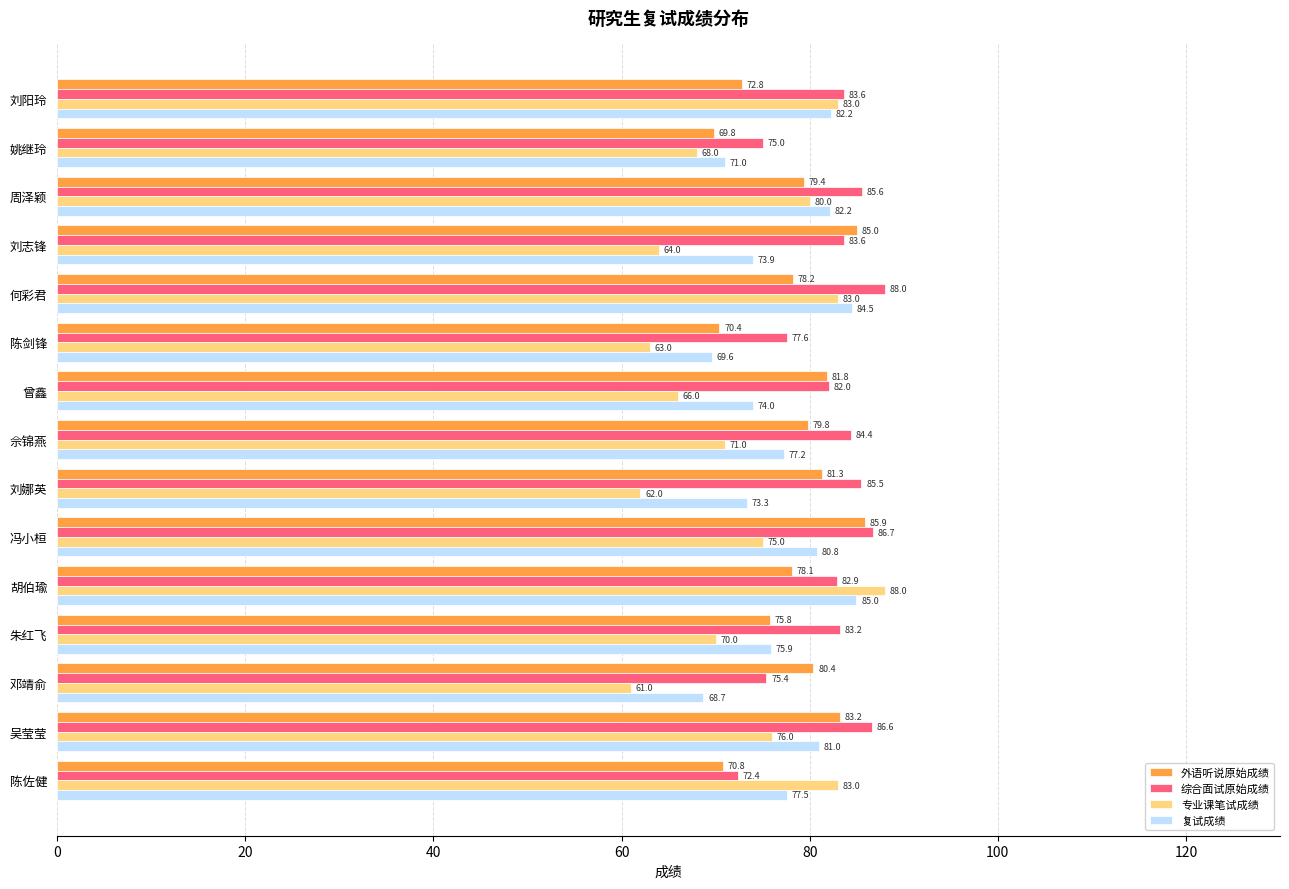

At which category is the sum across all series the highest?

胡伯瑜